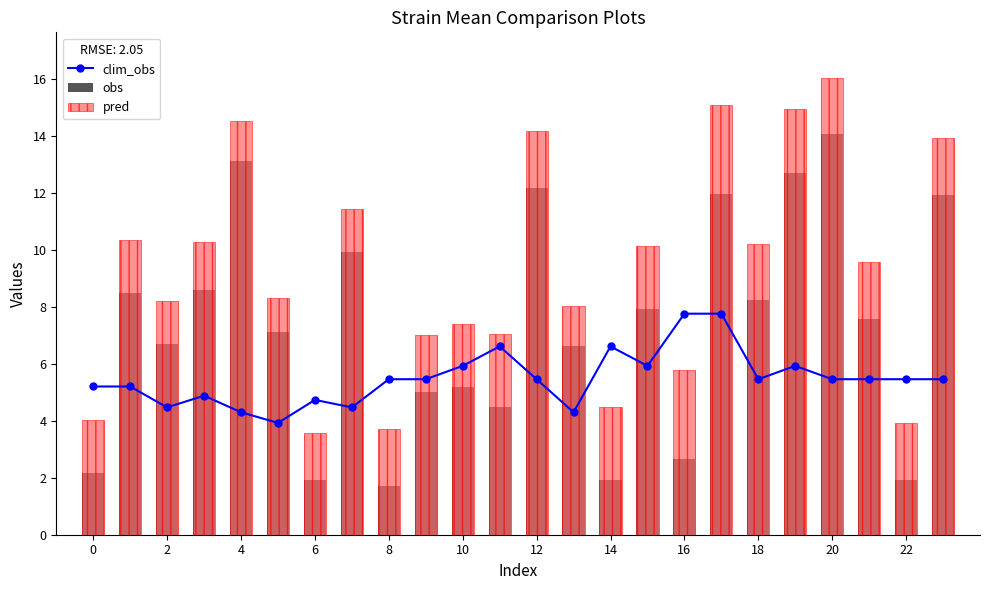

Which series changed the most between 0 and 6?

pred